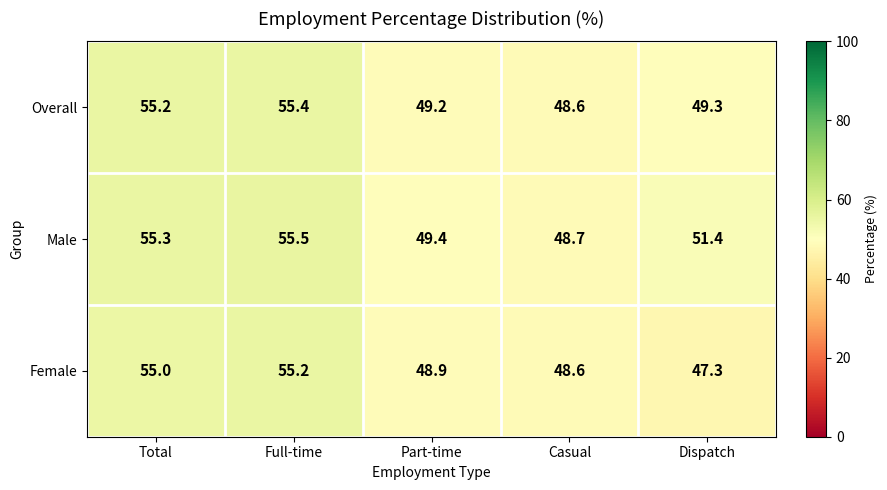

The Overall series shows 82.1 at Dispatch. True or false?

False